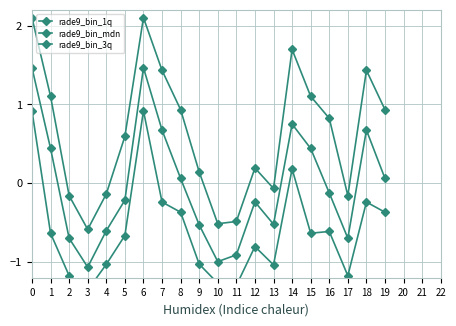

What is the value of the rade9_bin_3q point at the 8th from the left?

1.4